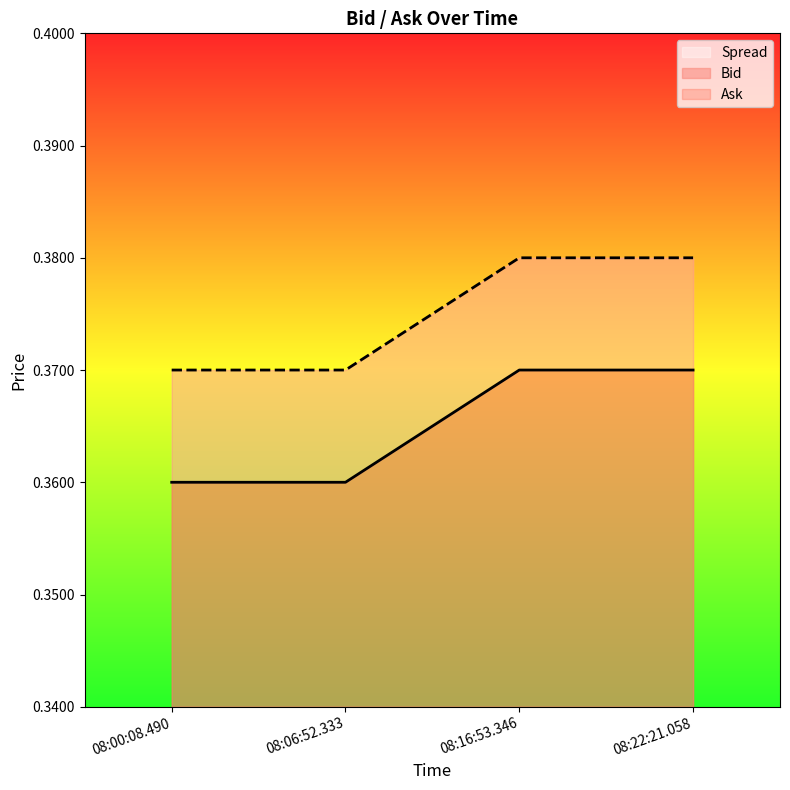

Count the Bid values in the range 0 to 1.

4